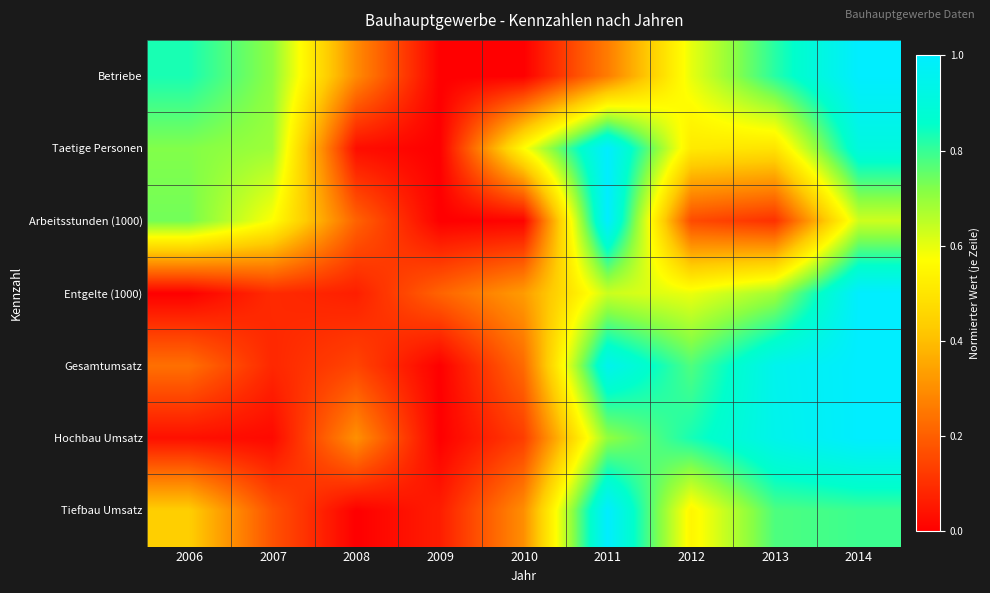

Reading right to left, list all the values displayed in this chart.

Betriebe: 2014=1.0	2013=0.8	2012=0.6	2011=0.3	2010=0.0	2009=0.0	2008=0.3	2007=0.7	2006=0.8
Taetige Personen: 2014=0.9	2013=0.5	2012=0.5	2011=1.0	2010=0.6	2009=0.0	2008=0.0	2007=0.7	2006=0.7
Arbeitsstunden (1000): 2014=0.6	2013=0.1	2012=0.2	2011=1.0	2010=0.0	2009=0.0	2008=0.2	2007=0.6	2006=0.7
Entgelte (1000): 2014=1.0	2013=0.7	2012=0.6	2011=0.6	2010=0.3	2009=0.2	2008=0.1	2007=0.1	2006=0.0
Gesamtumsatz: 2014=1.0	2013=1.0	2012=0.8	2011=0.9	2010=0.2	2009=0.0	2008=0.1	2007=0.1	2006=0.2
Hochbau Umsatz: 2014=1.0	2013=0.9	2012=0.8	2011=0.7	2010=0.1	2009=0.0	2008=0.3	2007=0.0	2006=0.0
Tiefbau Umsatz: 2014=0.8	2013=0.8	2012=0.5	2011=1.0	2010=0.3	2009=0.1	2008=0.0	2007=0.2	2006=0.4